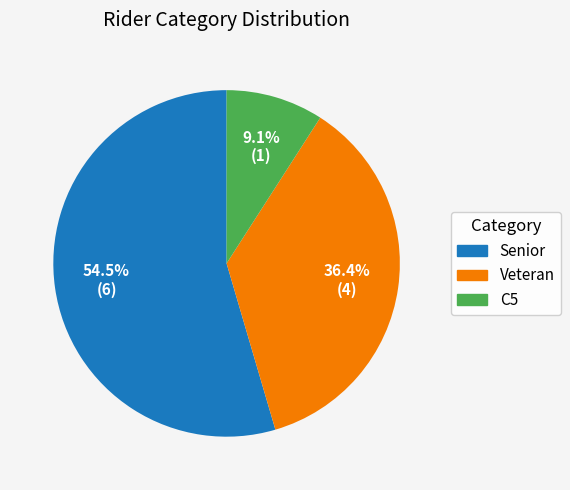

Is there any slice that represents more than half of the pie?

Yes